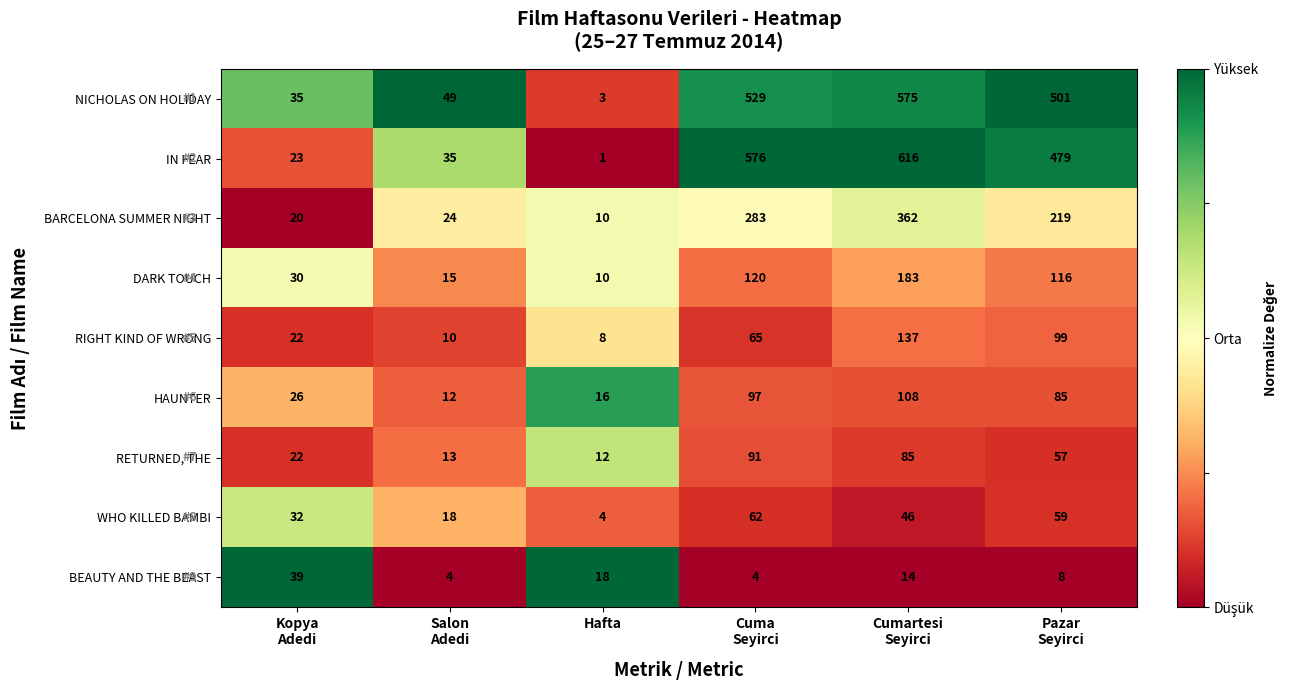

What is the greatest value displayed?

616